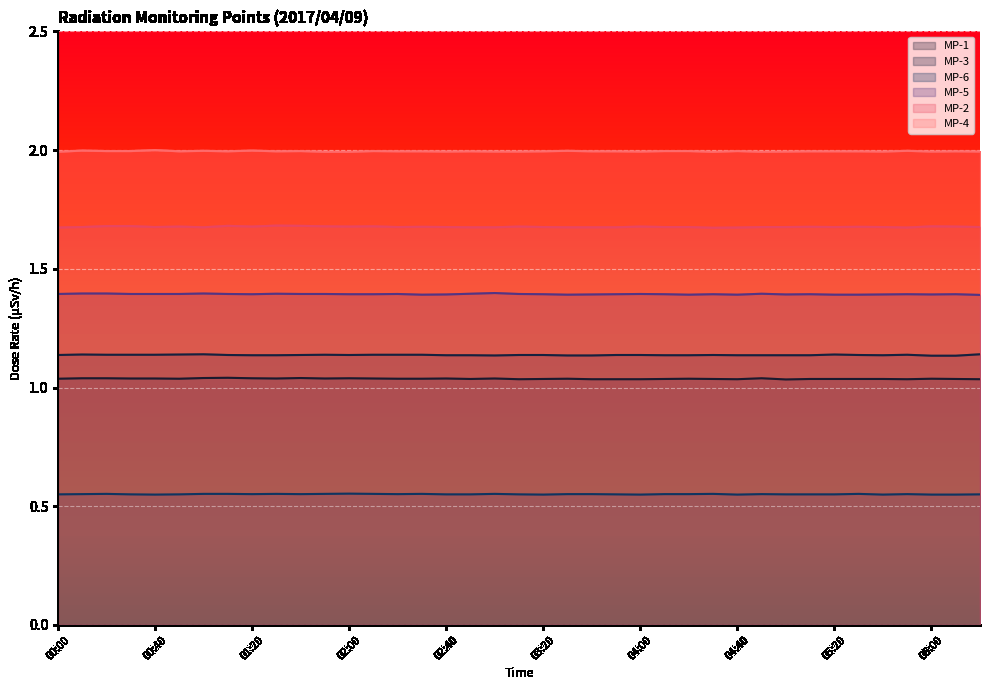

Between 03:00 and 04:00, which series saw the biggest shift?

MP-5